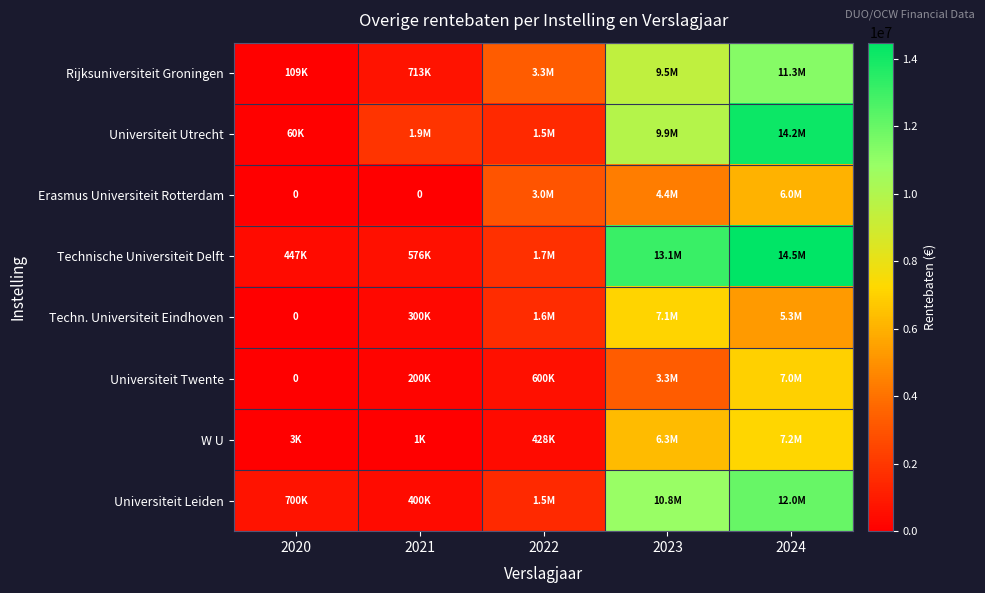

Rank the series at 2020 from highest to lowest value.

Universiteit Leiden, Technische Universiteit Delft, Rijksuniversiteit Groningen, Universiteit Utrecht, W U, Erasmus Universiteit Rotterdam, Techn. Universiteit Eindhoven, Universiteit Twente